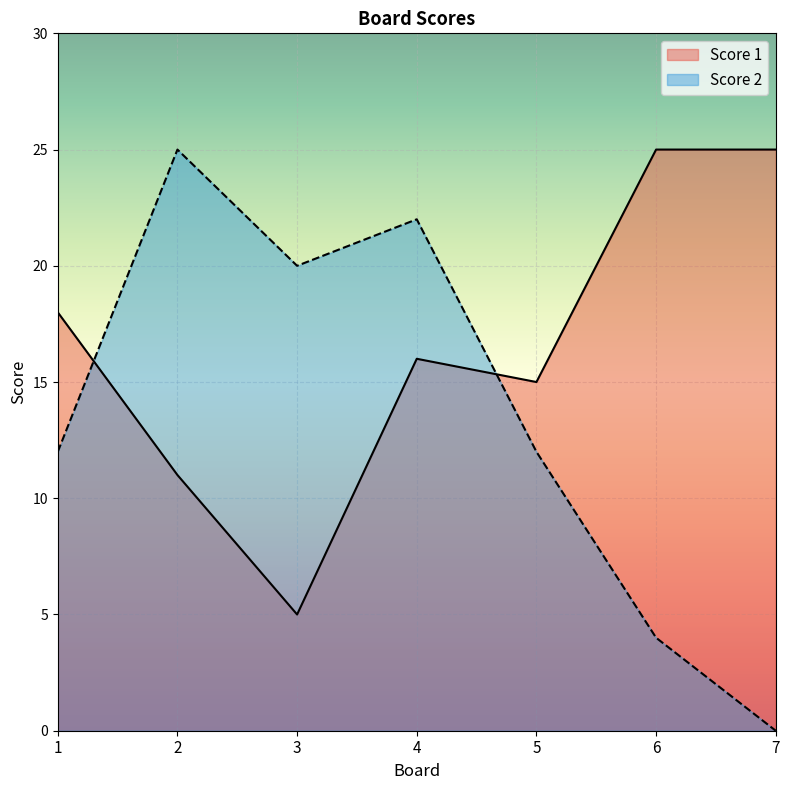

What is the value of the Score 2 point at the 2nd from the left?

25